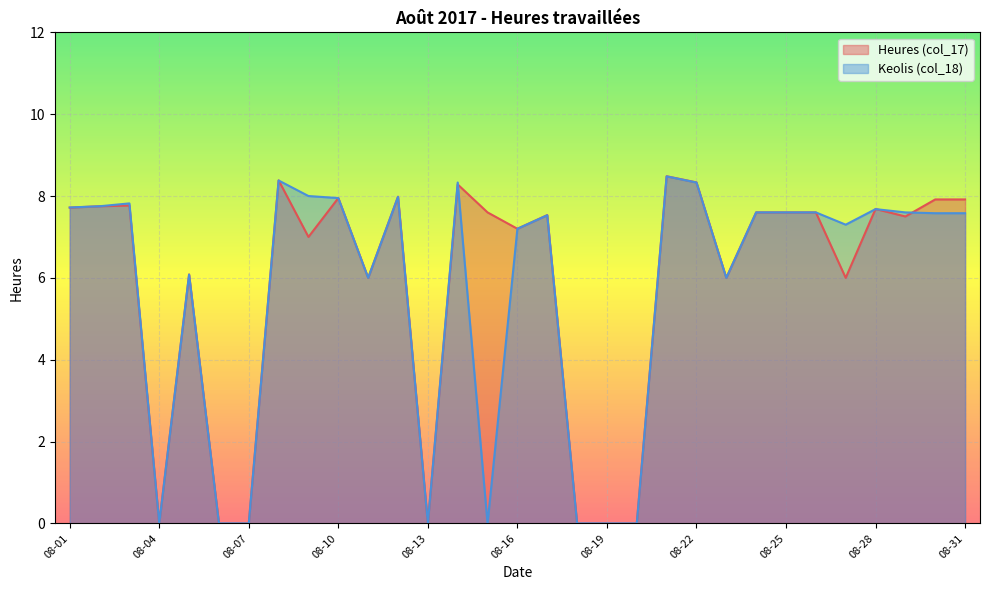

Reading left to right, list all the values displayed in this chart.

Heures (col_17): 7.7	7.8	7.8	0.0	6.1	0.0	0.0	8.4	7.0	8.0	6.0	8.0	0.0	8.3	7.6	7.2	7.5	0.0	0.0	0.0	8.5	8.3	6.0	7.6	7.6	7.6	6.0	7.7	7.5	7.9	7.9
Keolis (col_18): 7.7	7.8	7.8	0.0	6.1	0.0	0.0	8.4	8.0	8.0	6.0	8.0	0.0	8.3	0.0	7.2	7.5	0.0	0.0	0.0	8.5	8.3	6.0	7.6	7.6	7.6	7.3	7.7	7.6	7.6	7.6